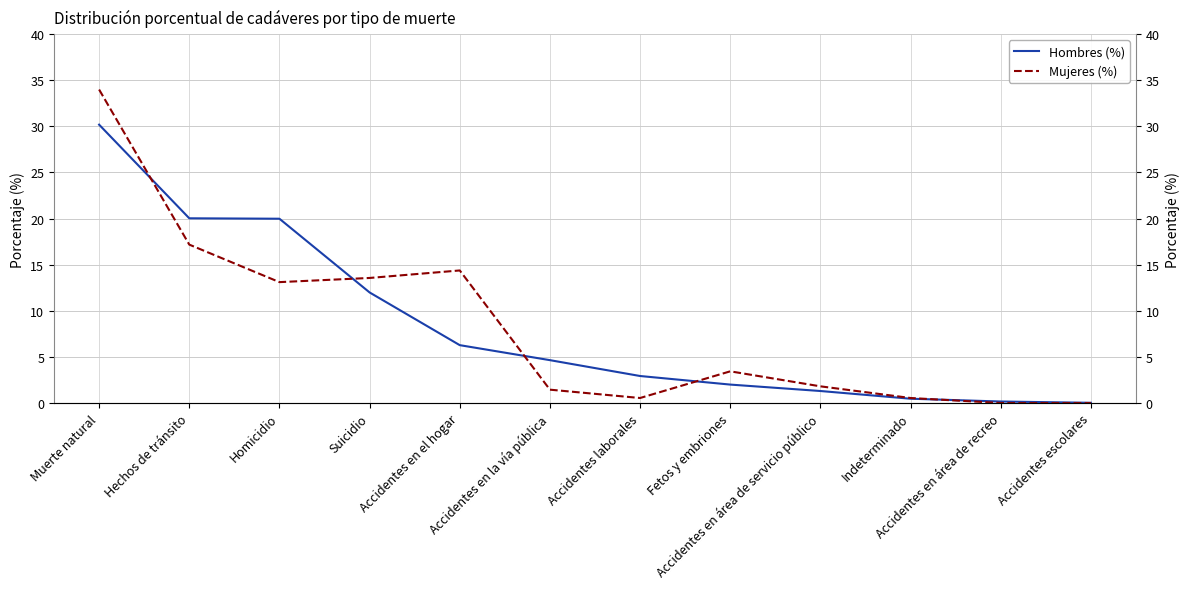

How many times do Mujeres (%) and Hombres (%) cross each other?

5